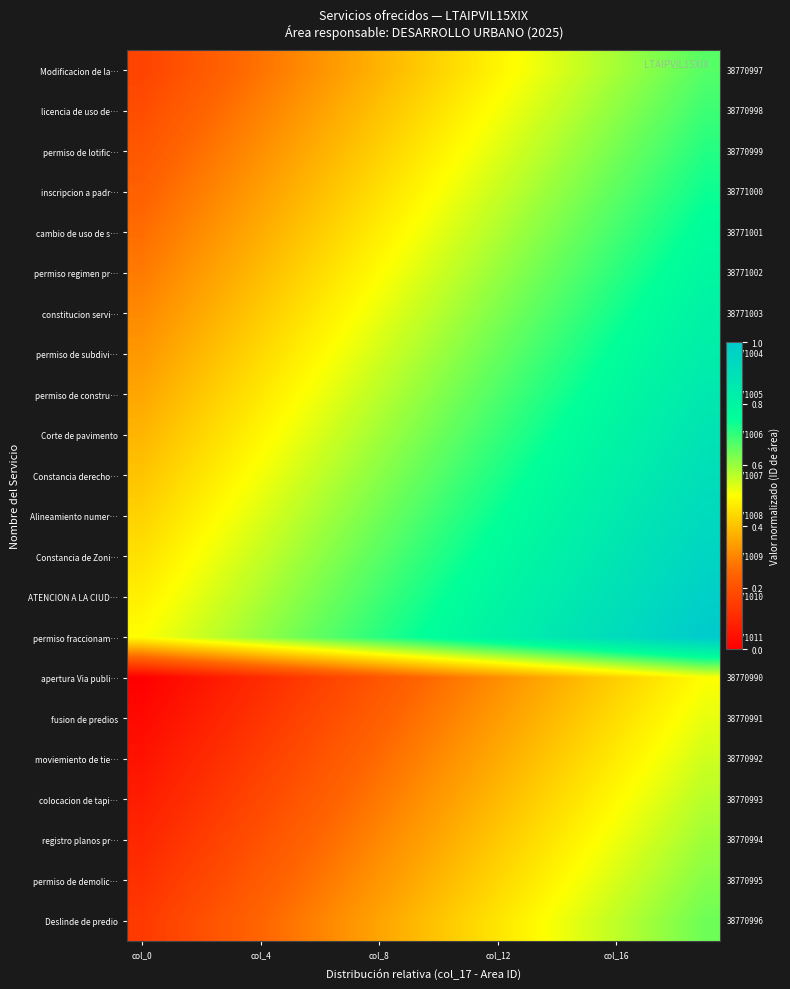

Count the permiso de subdivi… values in the range 0 to 1.

20